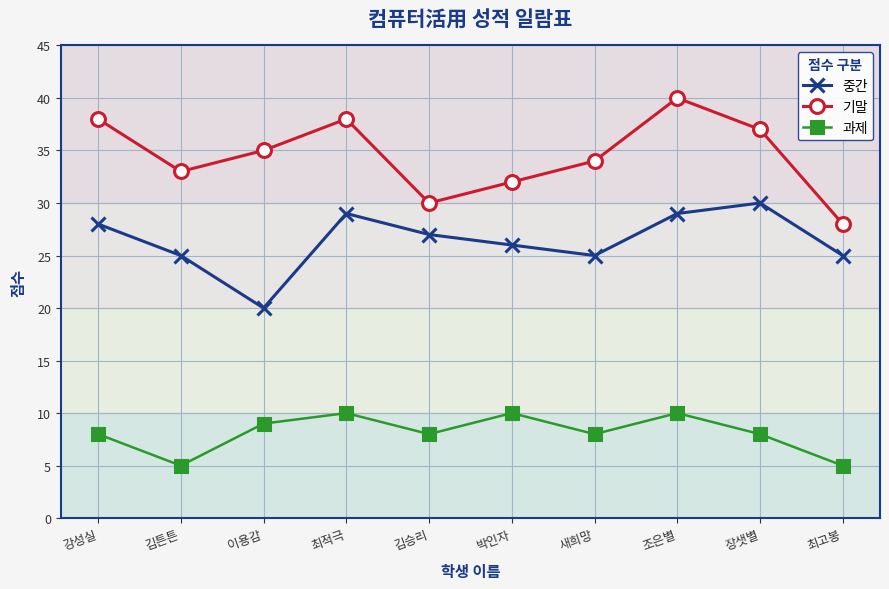

How many lines are shown in the chart?

3